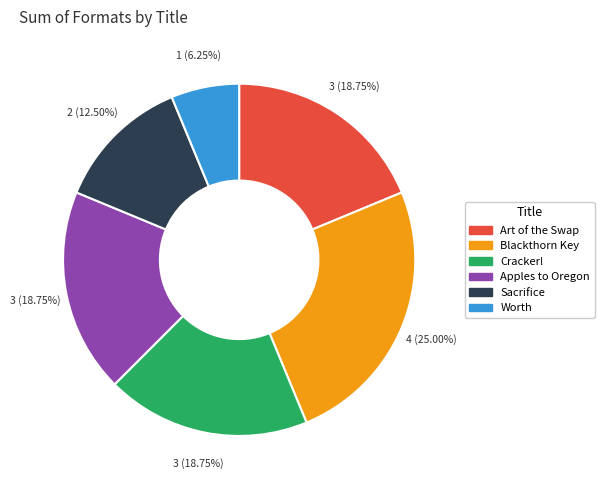

To the nearest percent, what portion does Worth represent?

6%